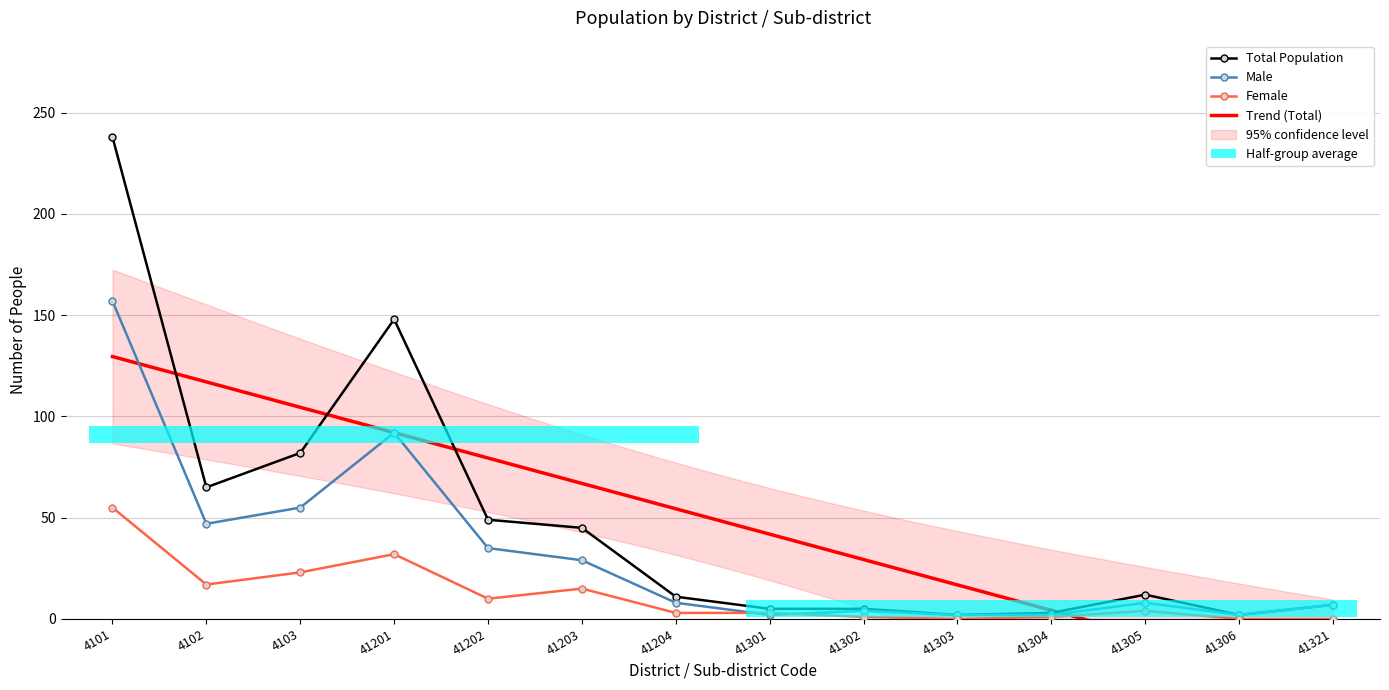

Which has a higher value, 41301 or 41203?

41203